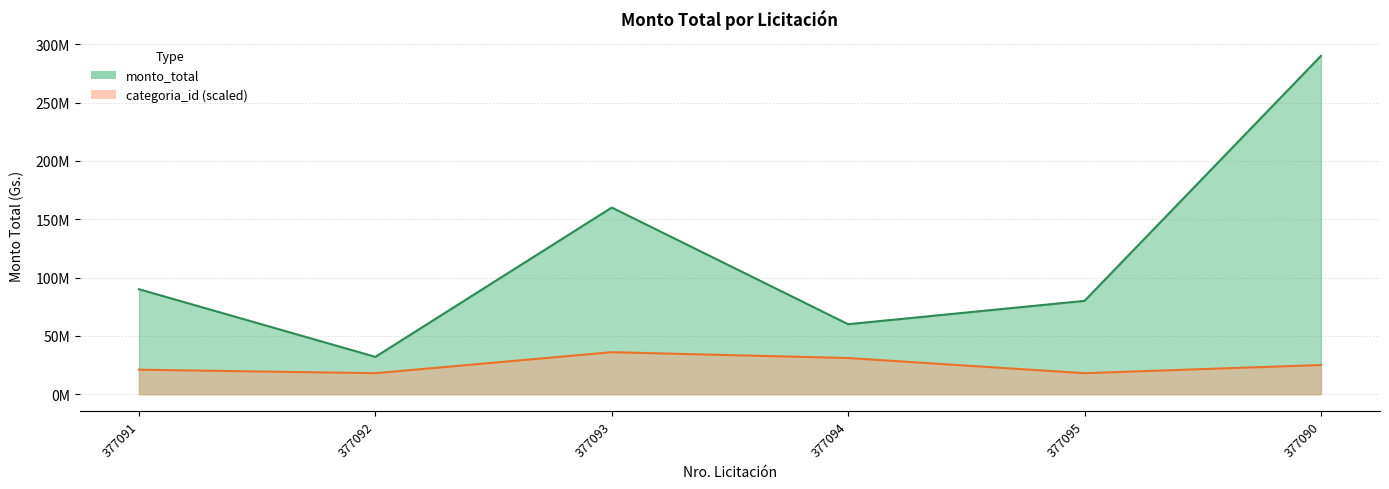

What is the difference between the maximum and second lowest values in the monto_total series?

229993000